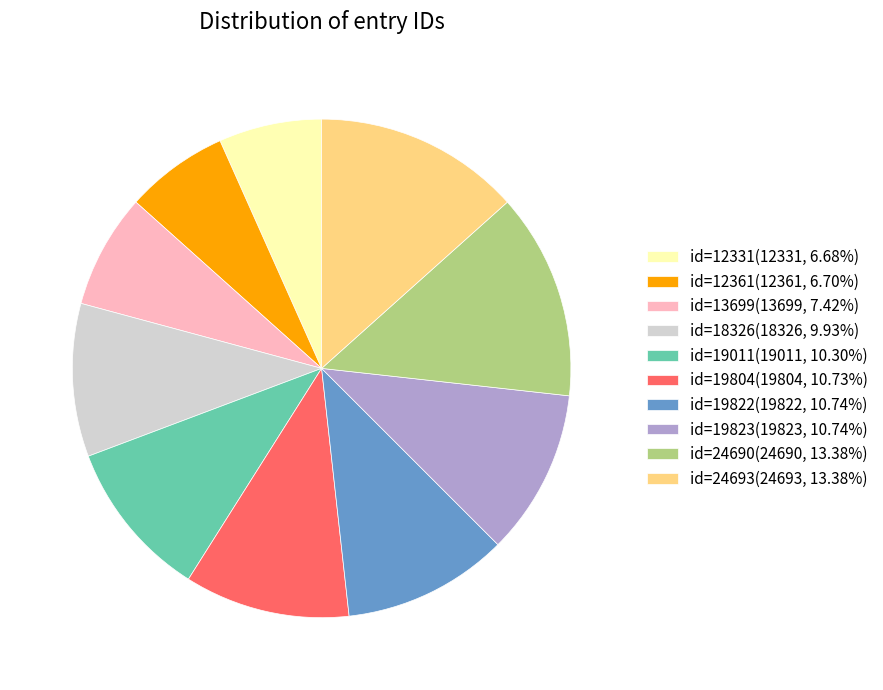

Approximately how many times larger is the value at id=13699(13699, 7.42%) compared to id=12331(12331, 6.68%)?

1.1